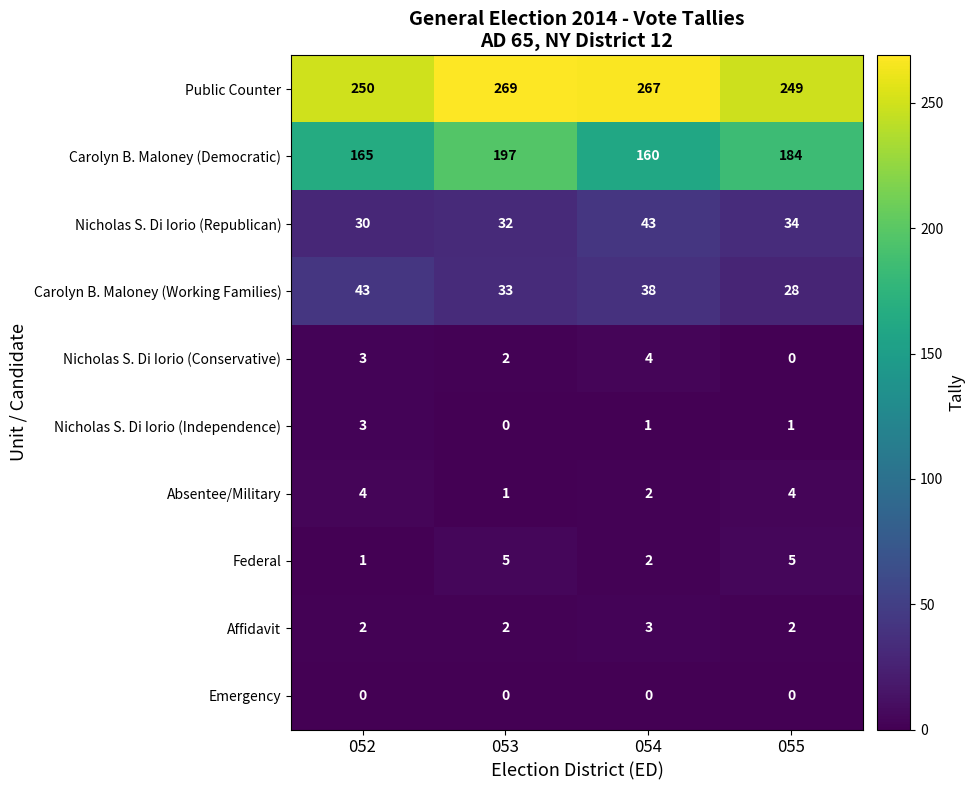

Which series has the largest total across all categories?

Public Counter